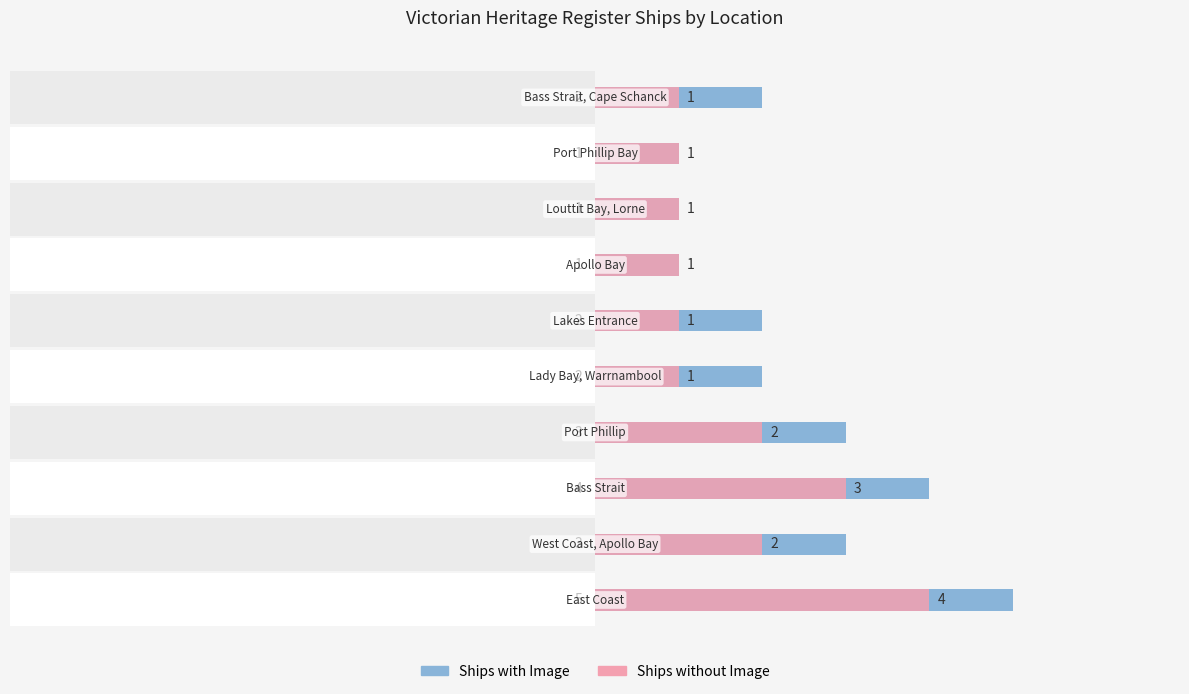

What is the ratio of the value at 9 to the value at 4?

1.0